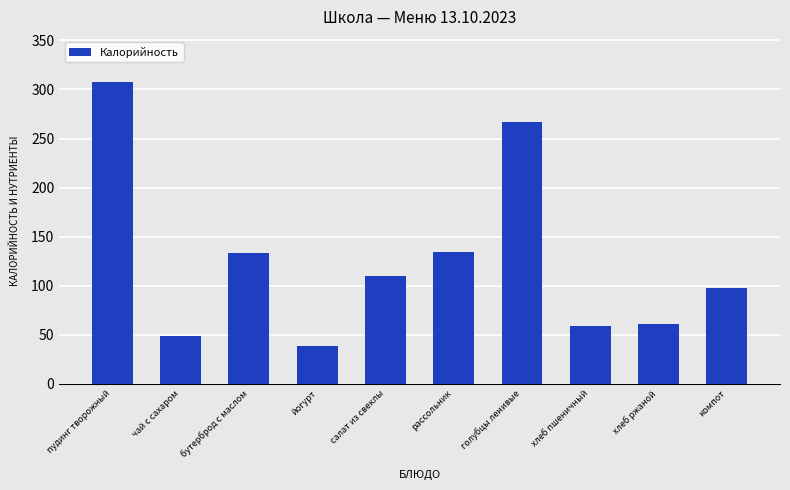

Is it true that the value at йогурт is 19.2?

False